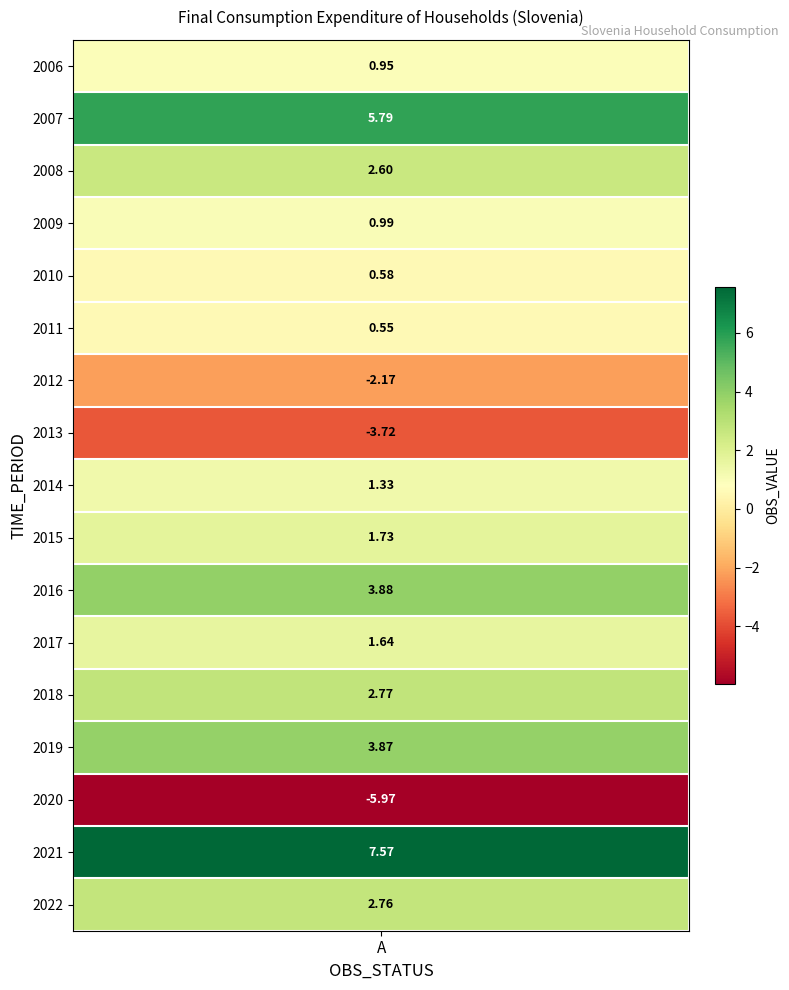

Which category has the highest value across all series?

2021